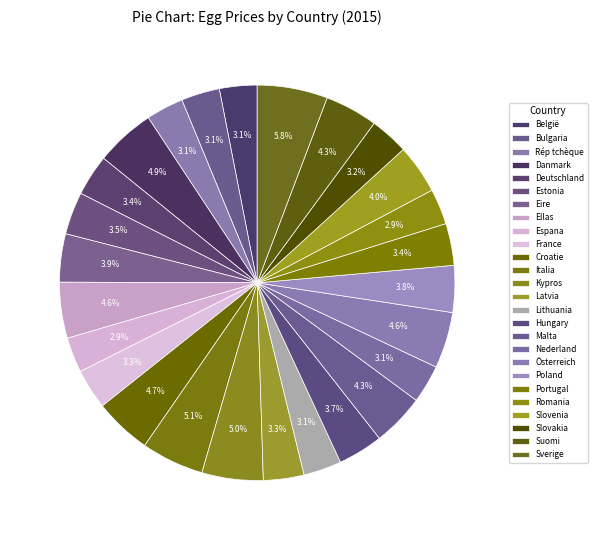

To the nearest percent, what percentage of the pie is Romania?

3%